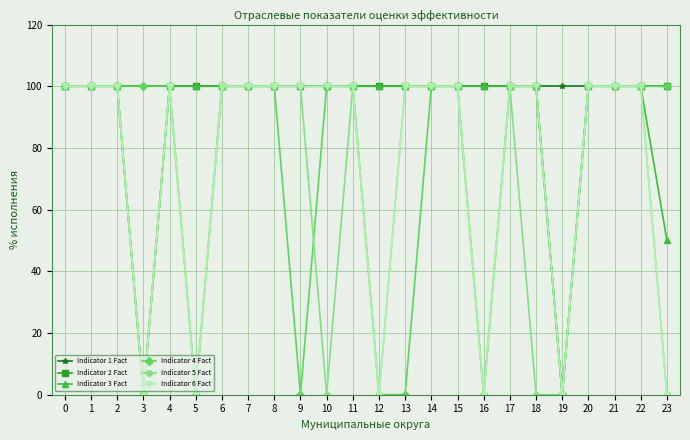

Is it true that Indicator 5 Fact equals 0 at 3?

True